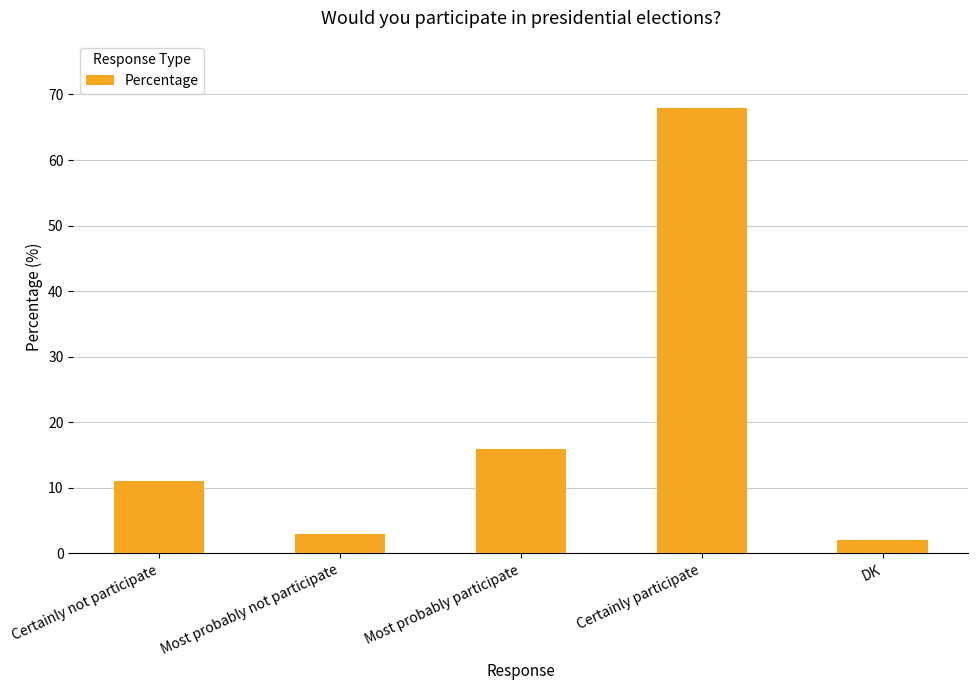

What is the ratio of the value at Certainly participate to the value at Certainly not participate?

6.2